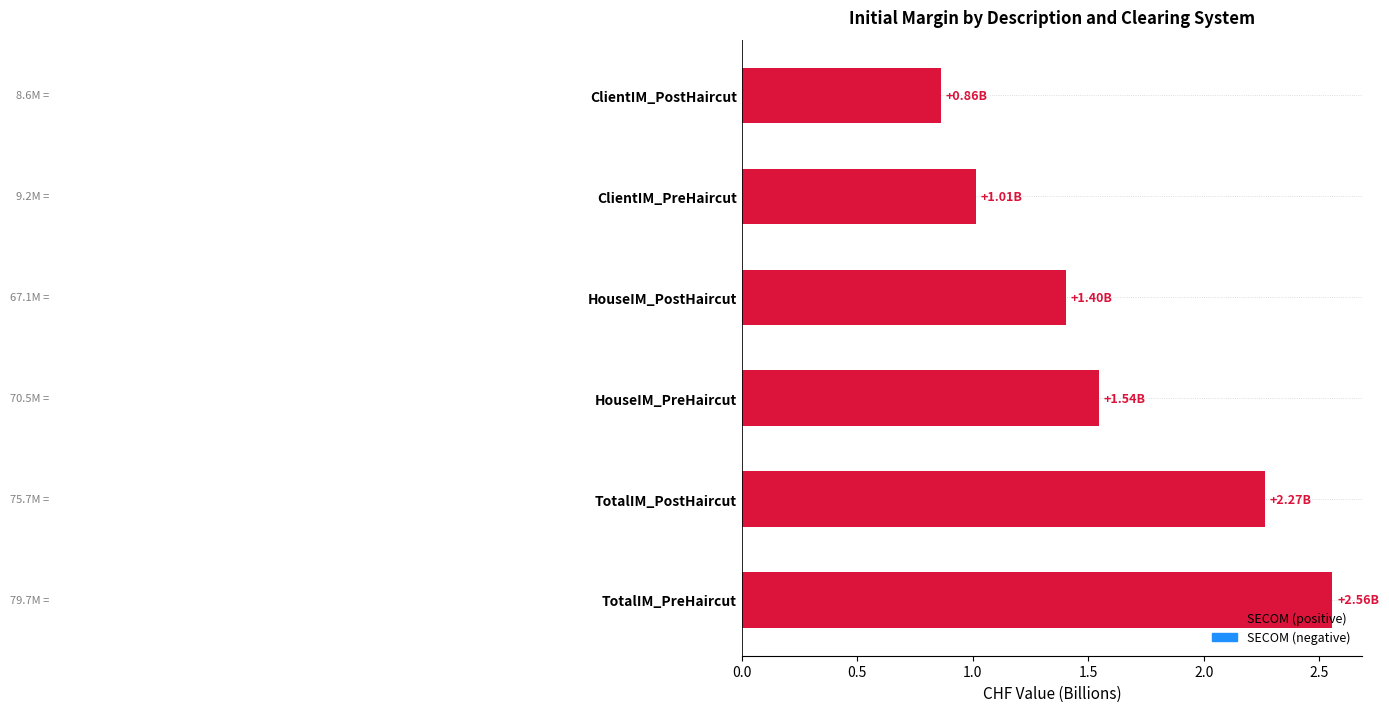

What is the label of the 2nd bar from the bottom?

TotalIM_PostHaircut